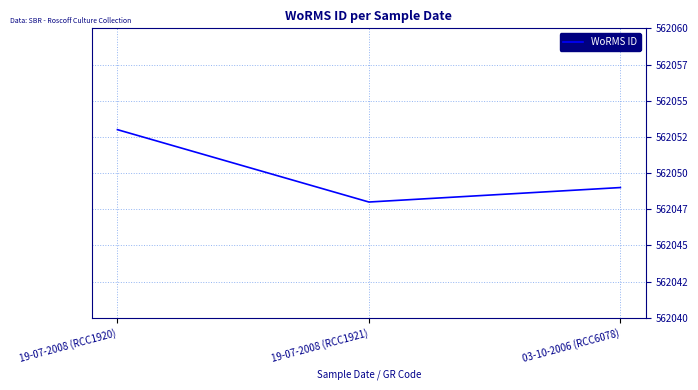

Is this an area chart (filled region under the line)?

No